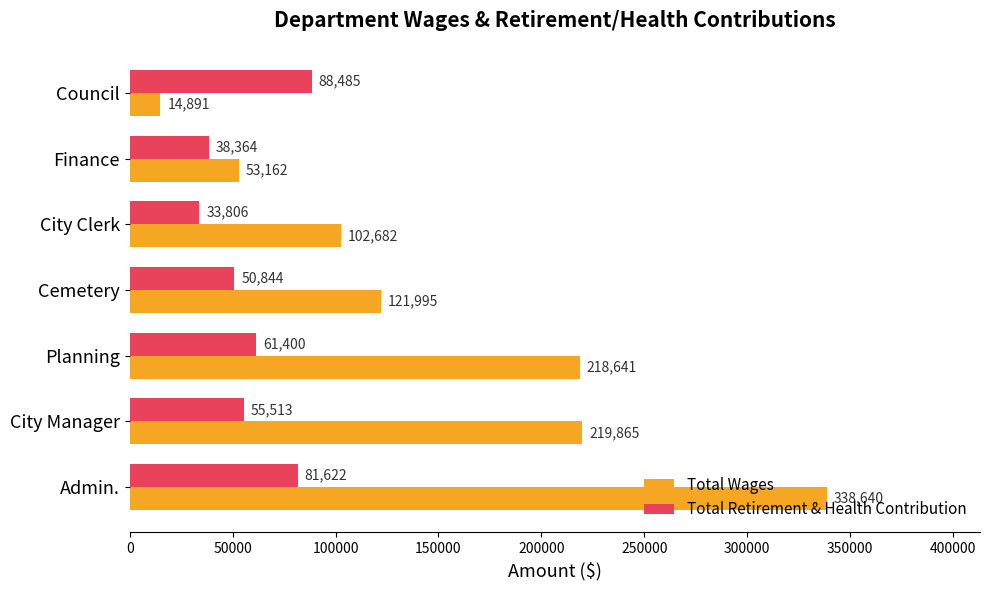

The Total Wages series shows 102682 at City Clerk. True or false?

True